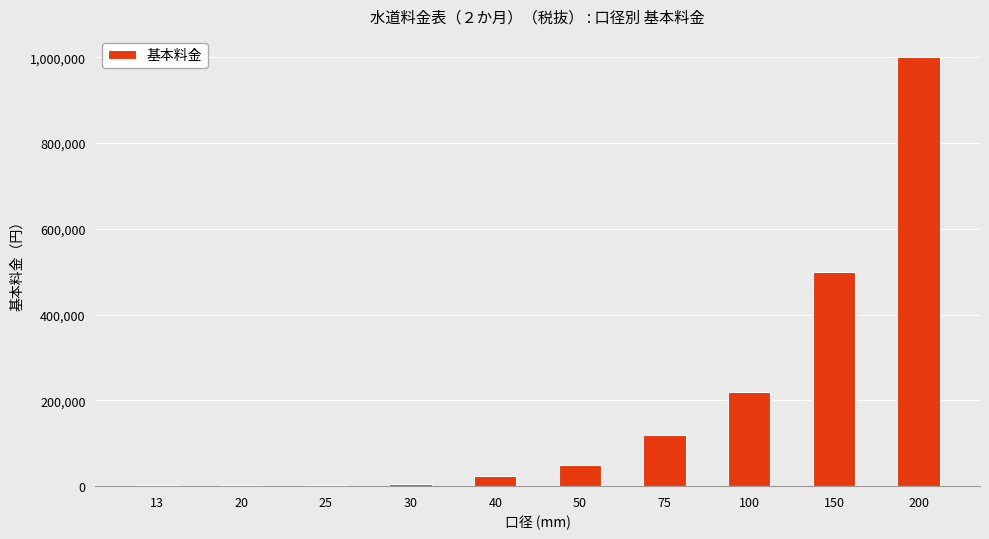

What is the sum of all values?

1927000